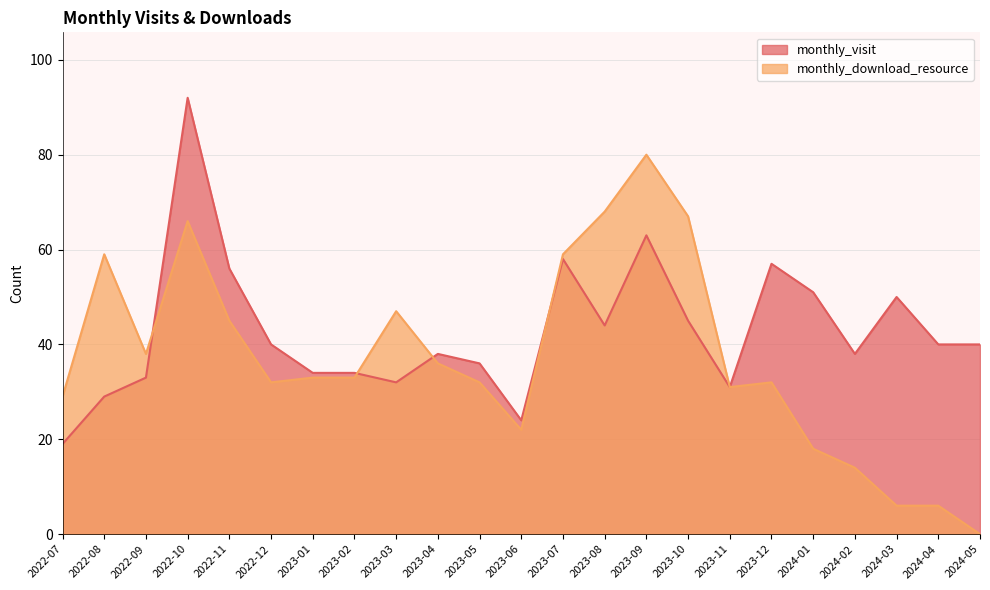

At which label is monthly_visit closest to 55?

2022-11